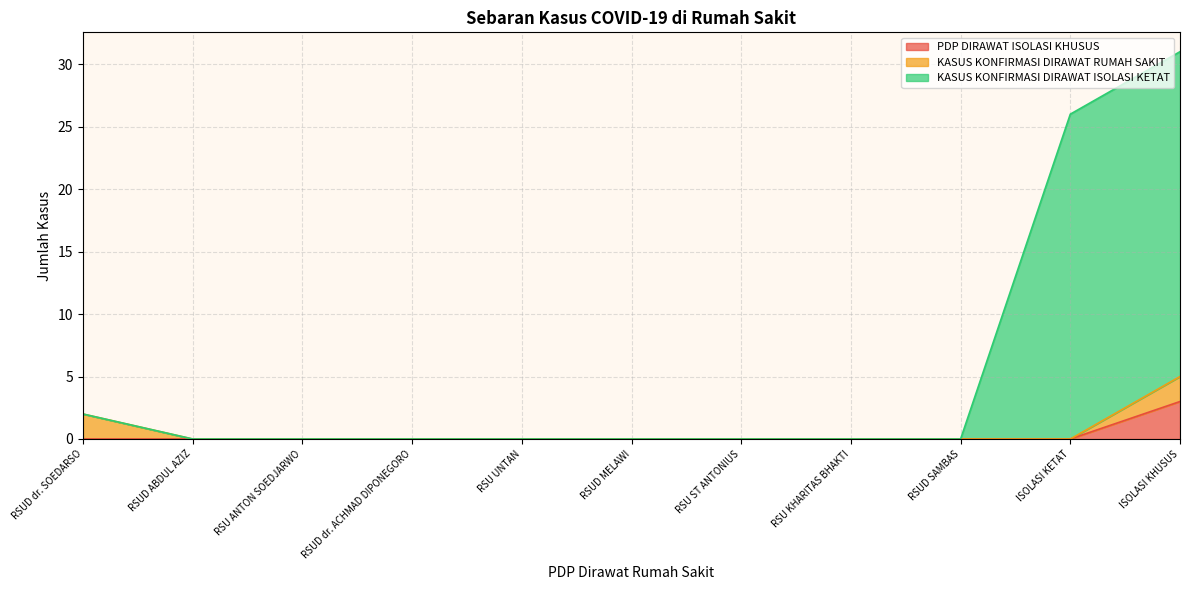

What are all the series names shown in the legend?

PDP DIRAWAT ISOLASI KHUSUS, KASUS KONFIRMASI DIRAWAT RUMAH SAKIT, KASUS KONFIRMASI DIRAWAT ISOLASI KETAT